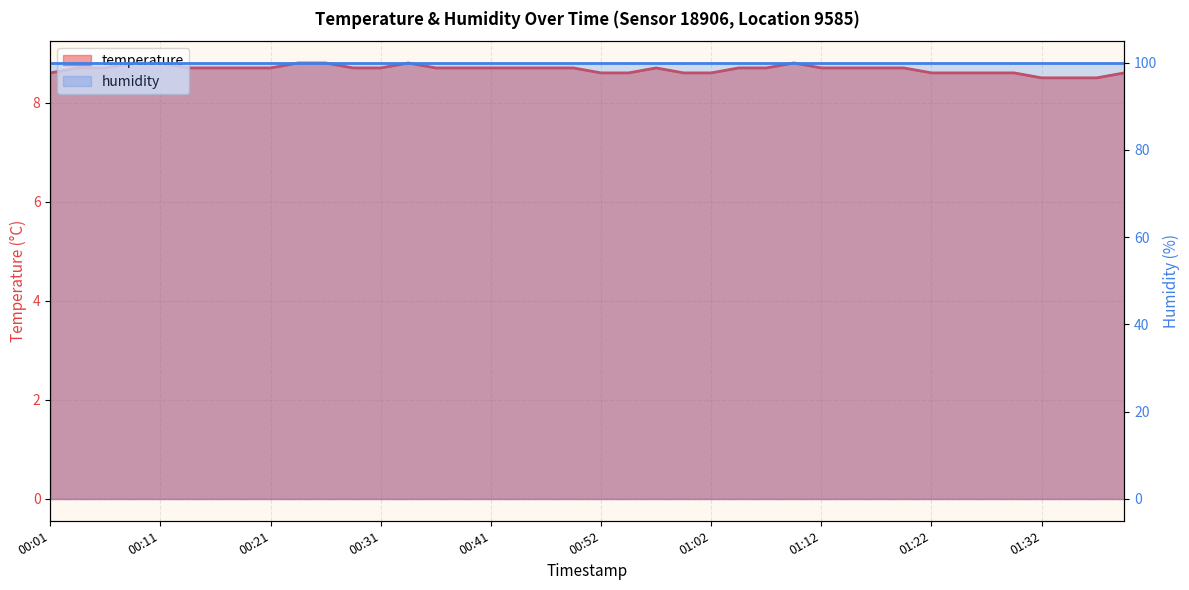

Reading right to left, what are all the values shown in this chart?

8.6	8.5	8.5	8.5	8.6	8.6	8.6	8.6	8.7	8.7	8.7	8.7	8.8	8.7	8.7	8.6	8.6	8.7	8.6	8.6	8.7	8.7	8.7	8.7	8.7	8.7	8.8	8.7	8.7	8.8	8.8	8.7	8.7	8.7	8.7	8.8	8.8	8.7	8.7	8.6